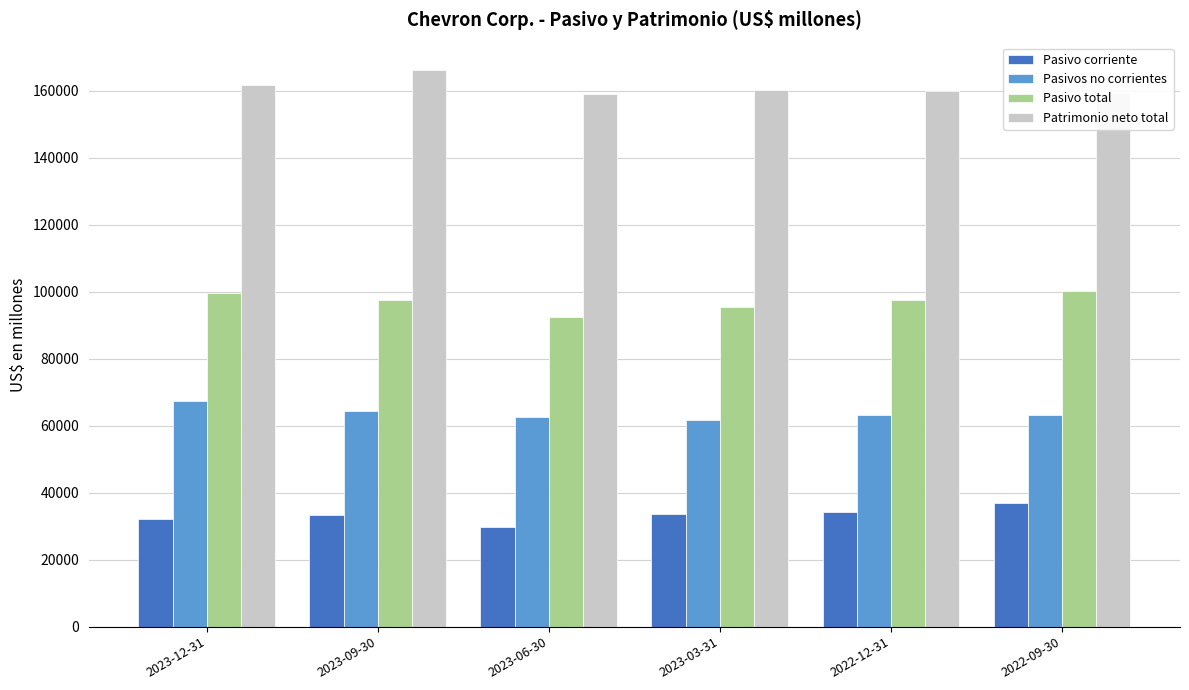

What position from the left is 2023-06-30?

3